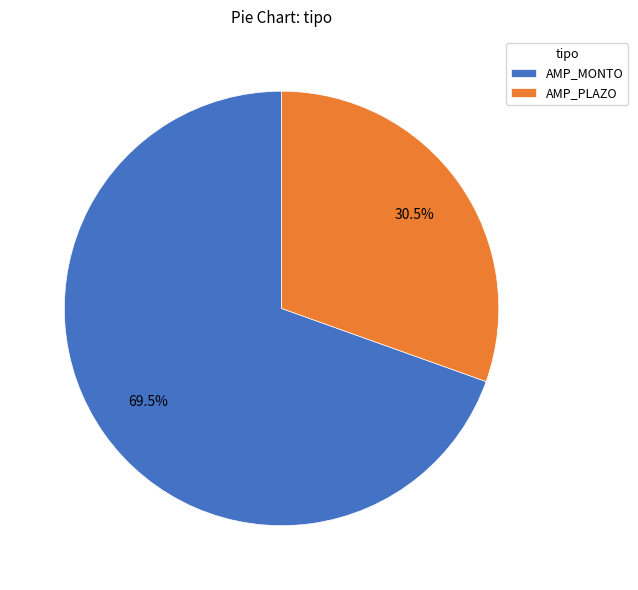

What is the smallest slice in the pie chart?

AMP_PLAZO